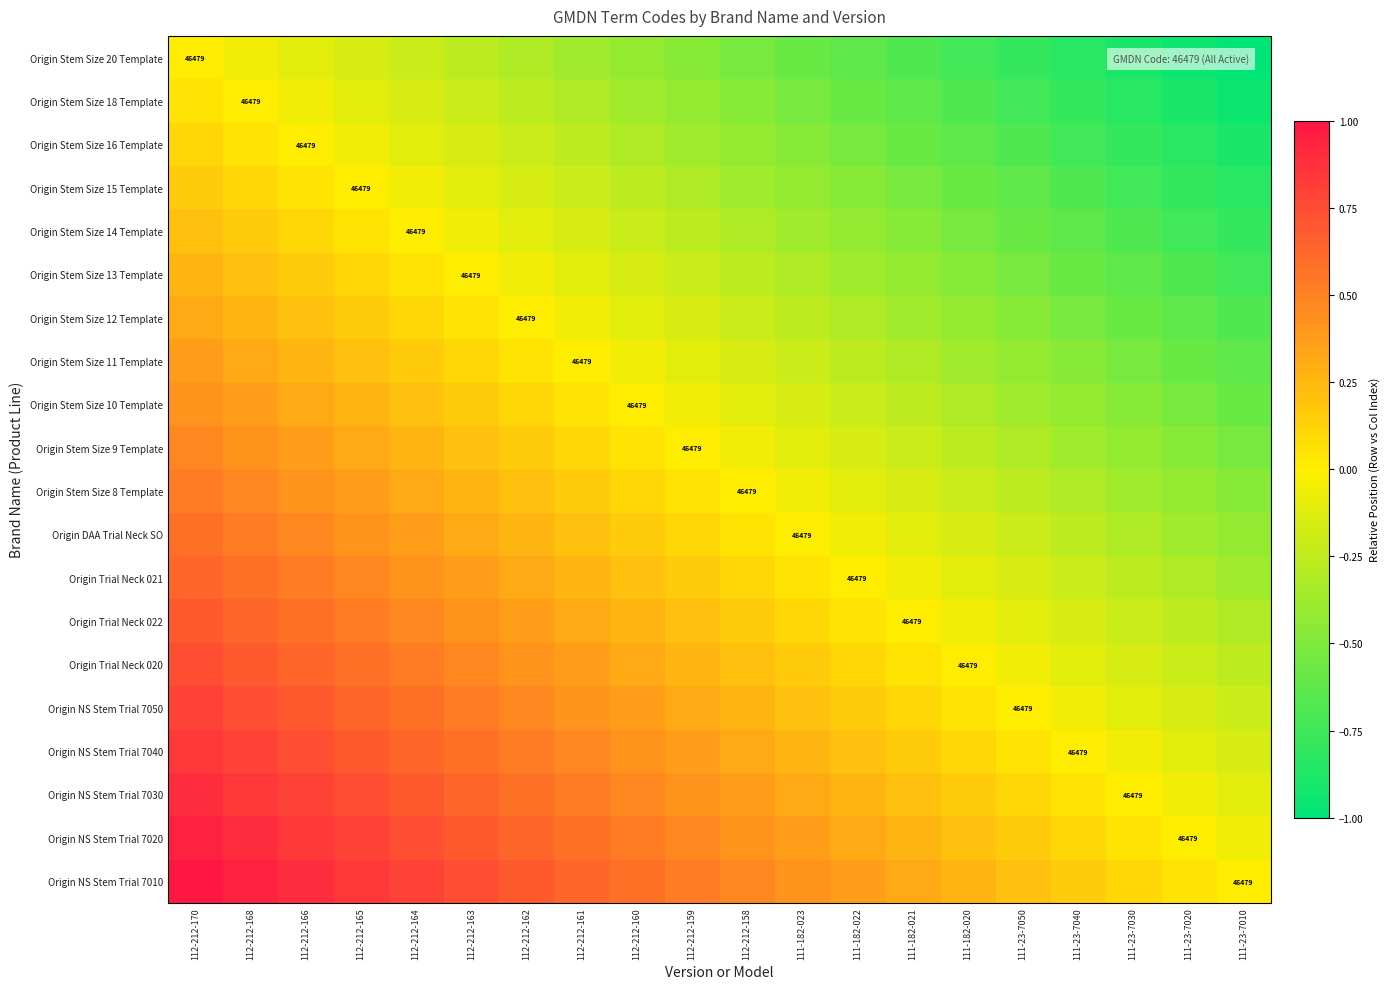

What is the difference between the second highest and minimum values in the Origin Stem Size 20 Template series?

0.9